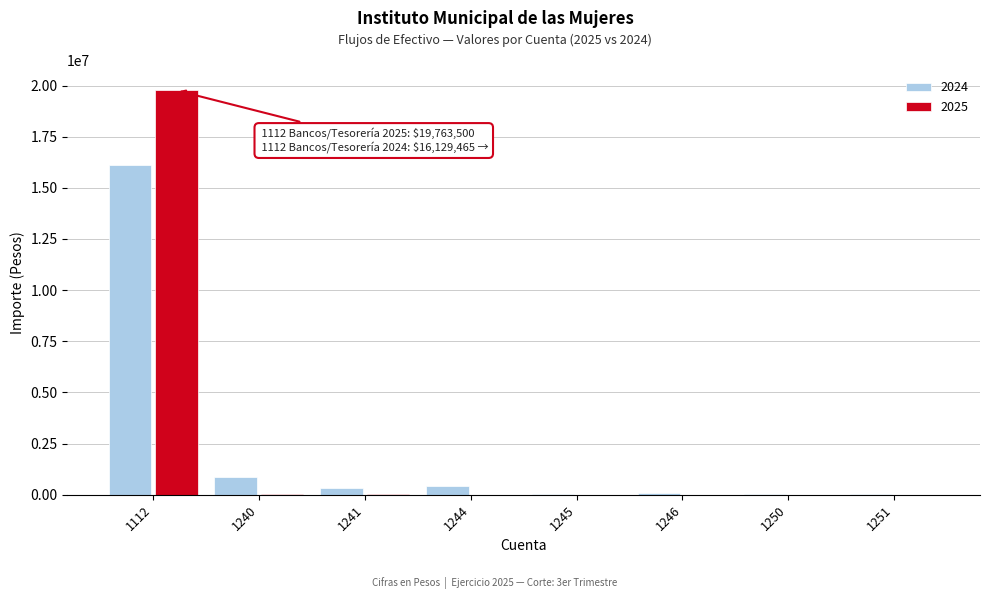

What is the sum of all 2024 values?

17877063.9